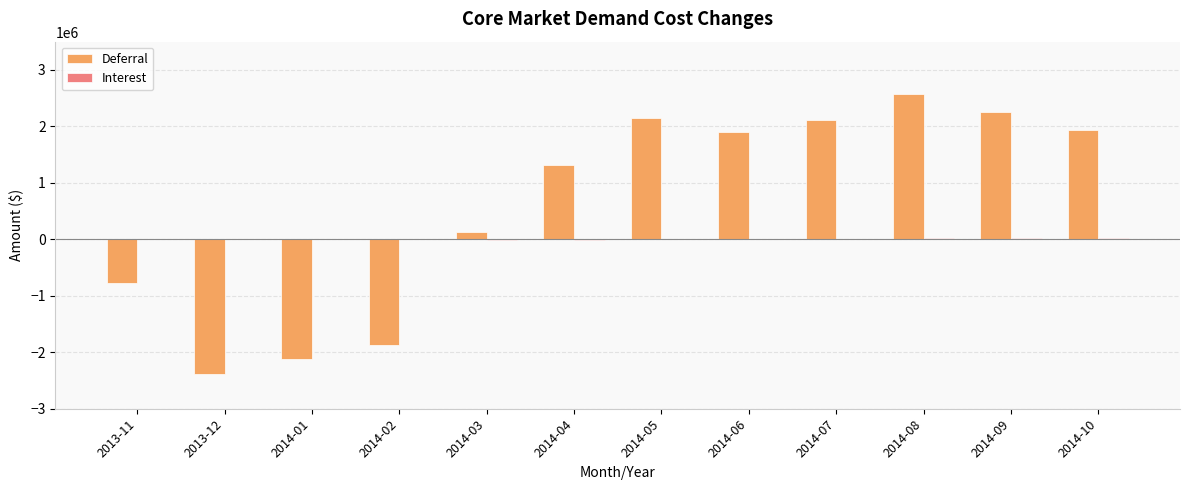

Which category has the highest value across all series?

2014-08